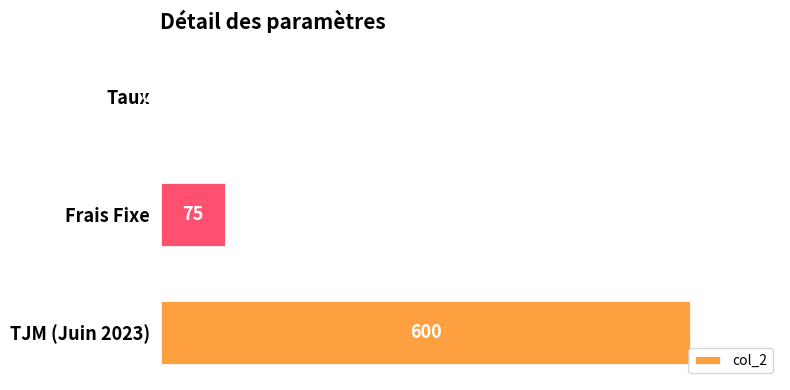

Approximately how many times larger is the value at TJM (Juin 2023) compared to Frais Fixe?

8.0